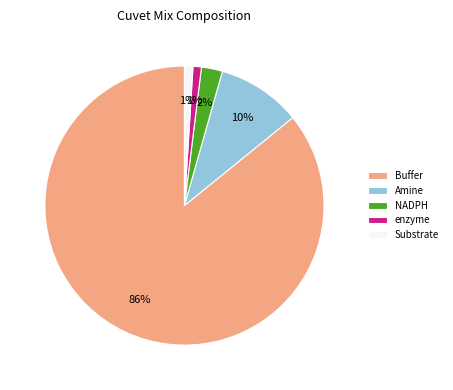

Is there any slice that represents more than half of the pie?

Yes